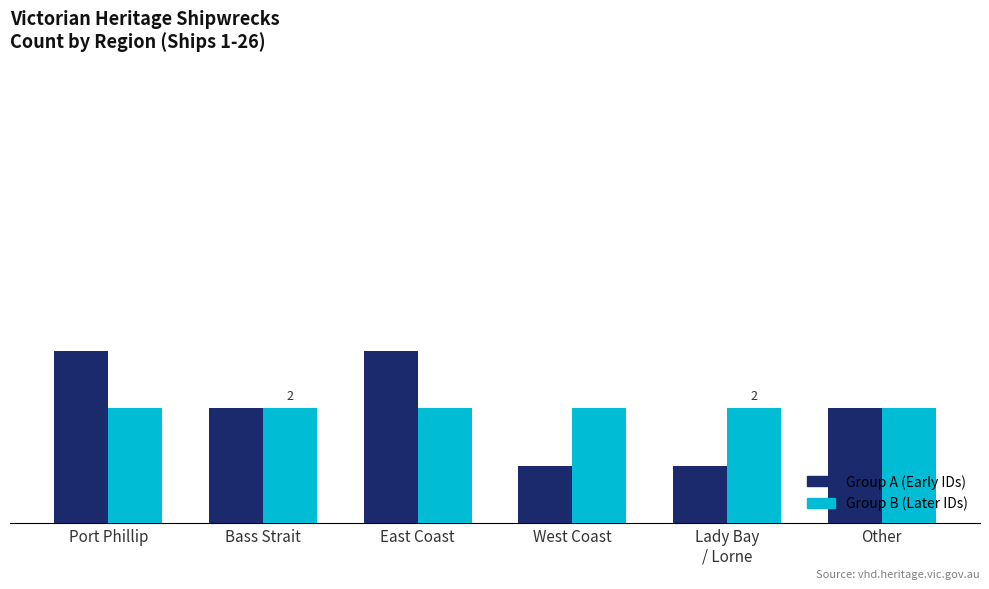

Reading left to right, transcribe all the data shown in this chart.

Group A (Early IDs): Port Phillip=3	Bass Strait=2	East Coast=3	West Coast=1	Lady Bay
/ Lorne=1	Other=2
Group B (Later IDs): Port Phillip=2	Bass Strait=2	East Coast=2	West Coast=2	Lady Bay
/ Lorne=2	Other=2